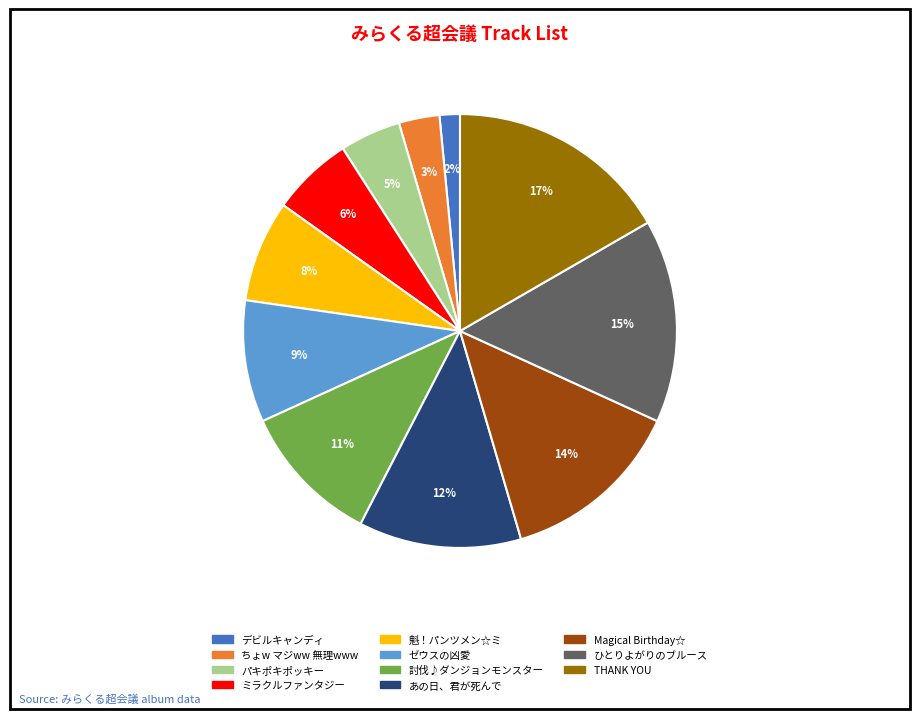

To the nearest percent, what percentage of the pie is ひとりよがりのブルース?

15%